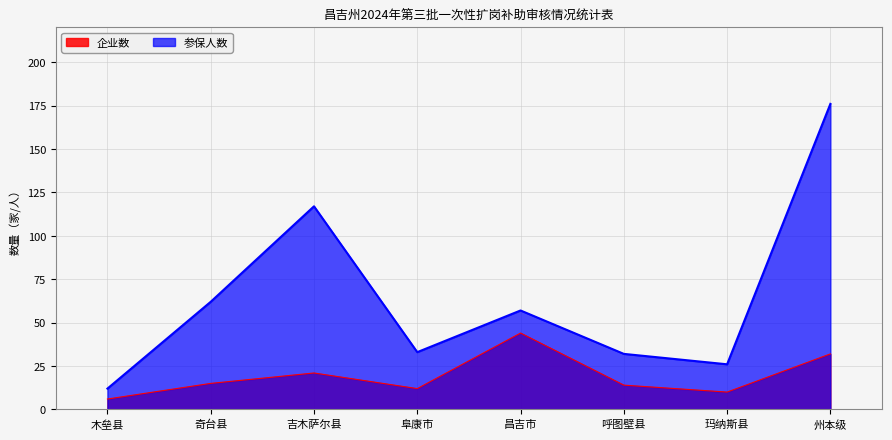

At which label does 参保人数 reach its peak?

州本级